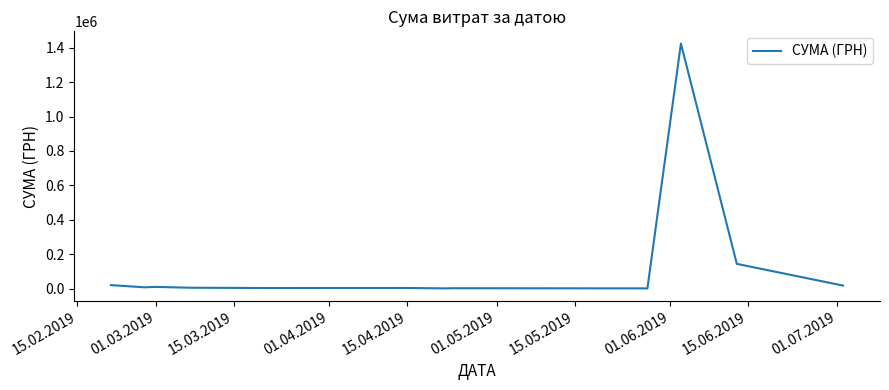

True or false: the data has more than 1 interior local peaks.

True